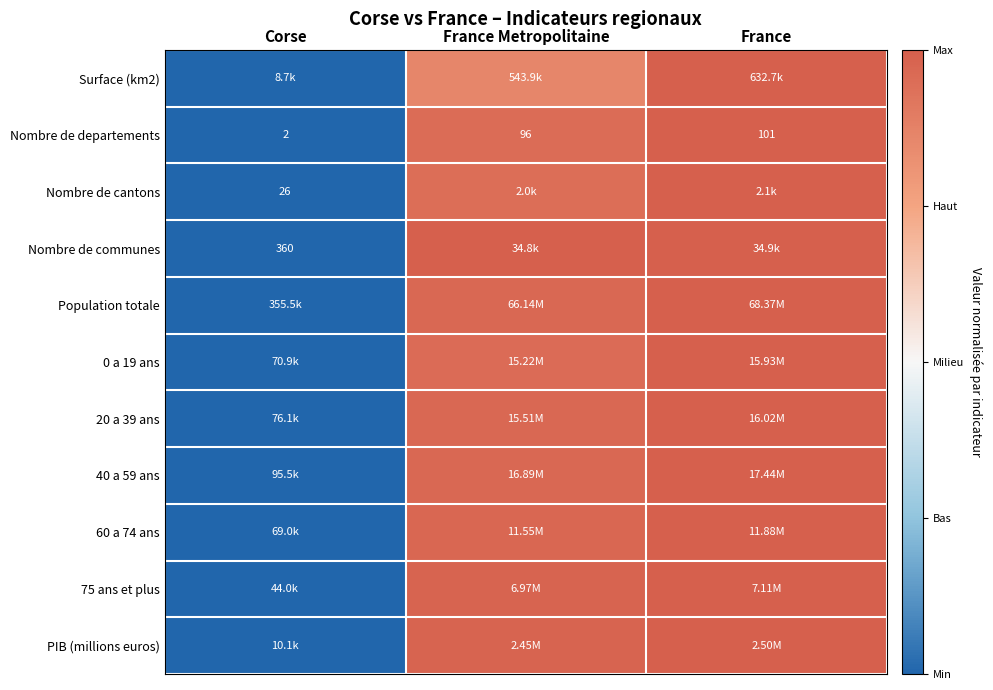

Which category has the lowest value in the Nombre de departements series?

Corse